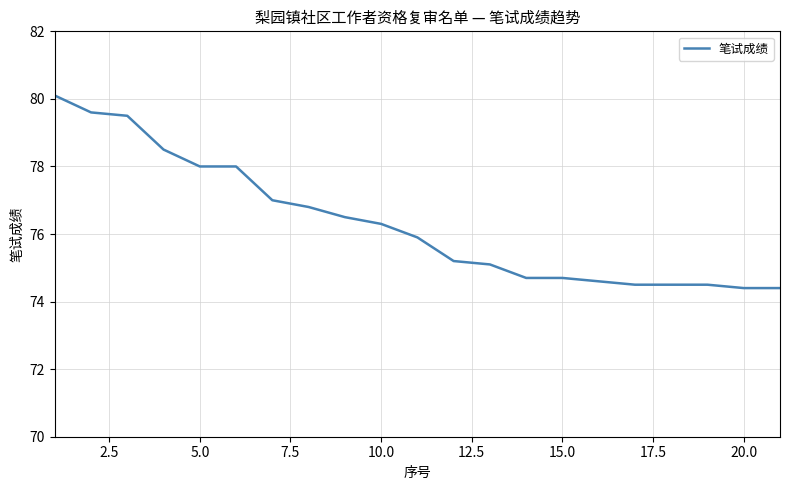

Reading right to left, transcribe all the data shown in this chart.

74.4	74.4	74.5	74.5	74.5	74.6	74.7	74.7	75.1	75.2	75.9	76.3	76.5	76.8	77.0	78.0	78.0	78.5	79.5	79.6	80.1